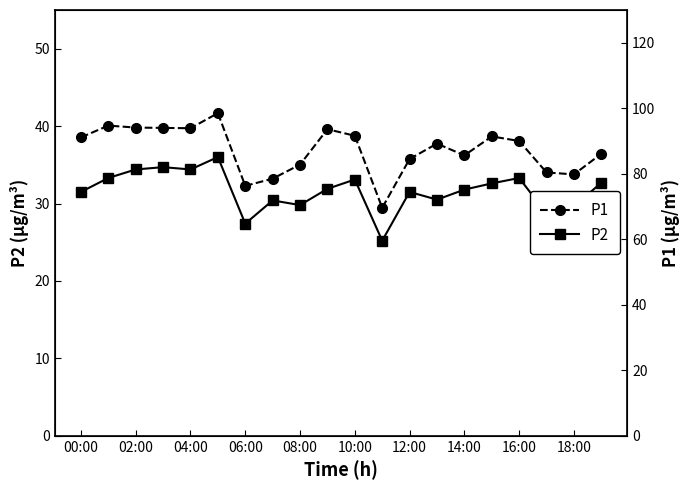

Reading right to left, extract all data points from this chart.

P2: 32.7	29.6	28.7	33.3	32.6	31.8	30.5	31.5	25.2	33.1	31.9	29.8	30.4	27.4	36.0	34.4	34.7	34.4	33.3	31.5
P1: 86.1	79.8	80.4	90.0	91.4	85.6	89.2	84.5	69.6	91.6	93.6	82.8	78.5	76.3	98.5	93.9	94.0	94.1	94.7	91.1